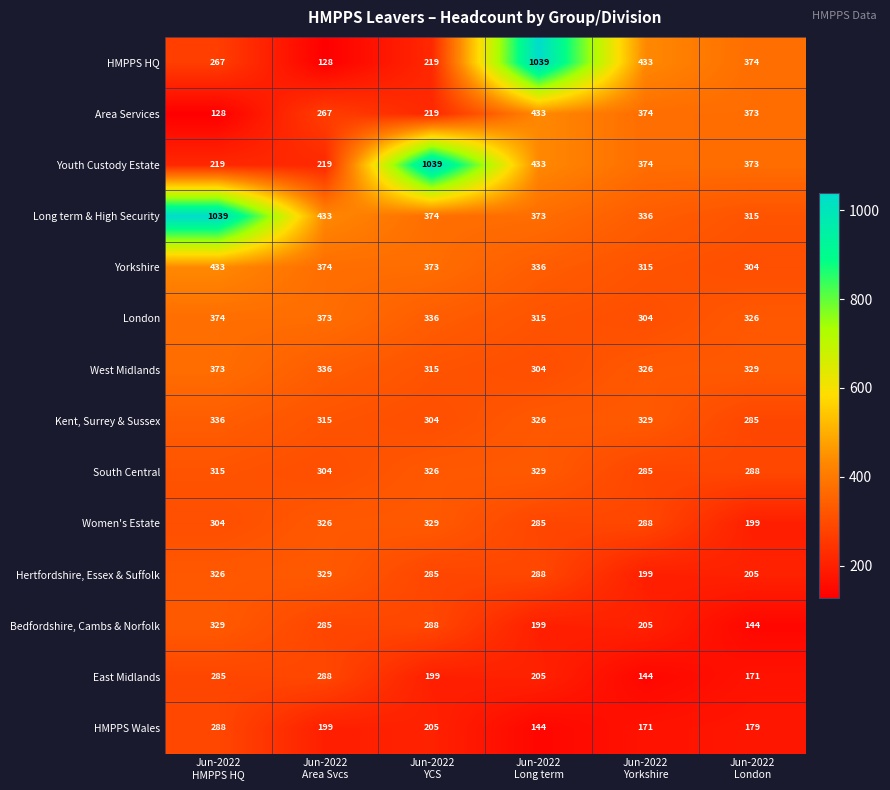

Count the number of data series in this chart.

14